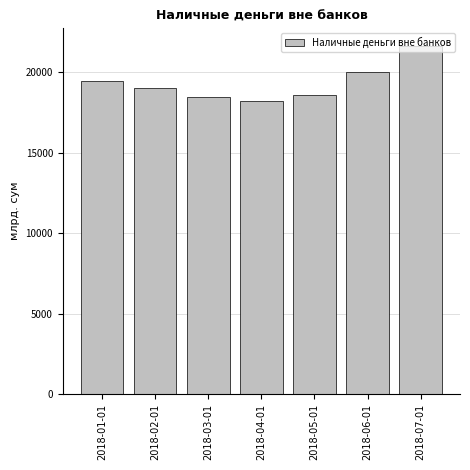

Is it true that the value at 2018-01-01 is 10845.8?

False